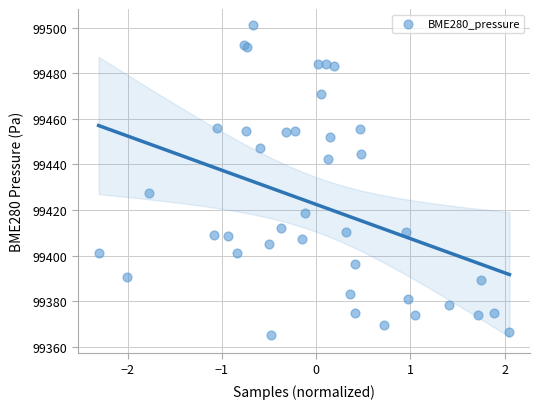

What Y value in the scatter plot is closest to 99433?

99427.3